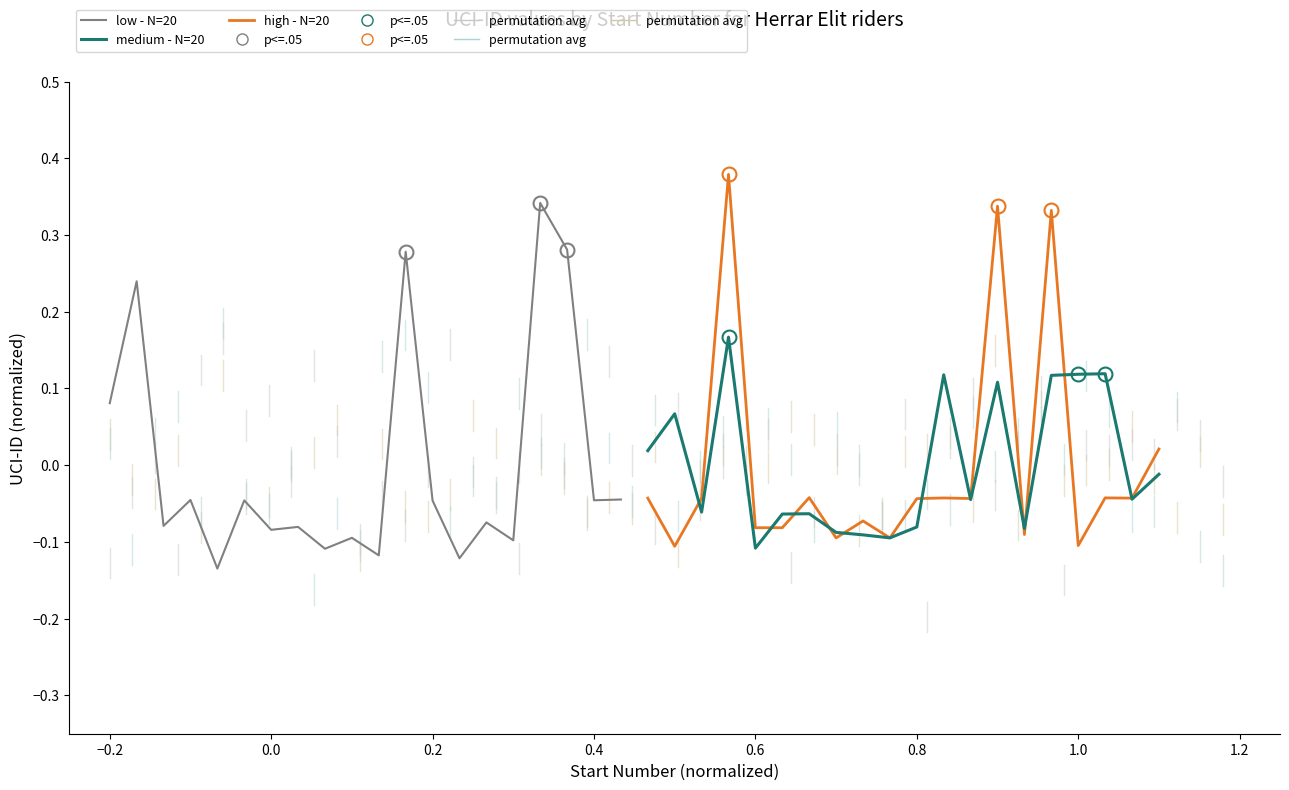

Which series ends up on top after the final intersection of medium - N=20 and high - N=20?

high - N=20